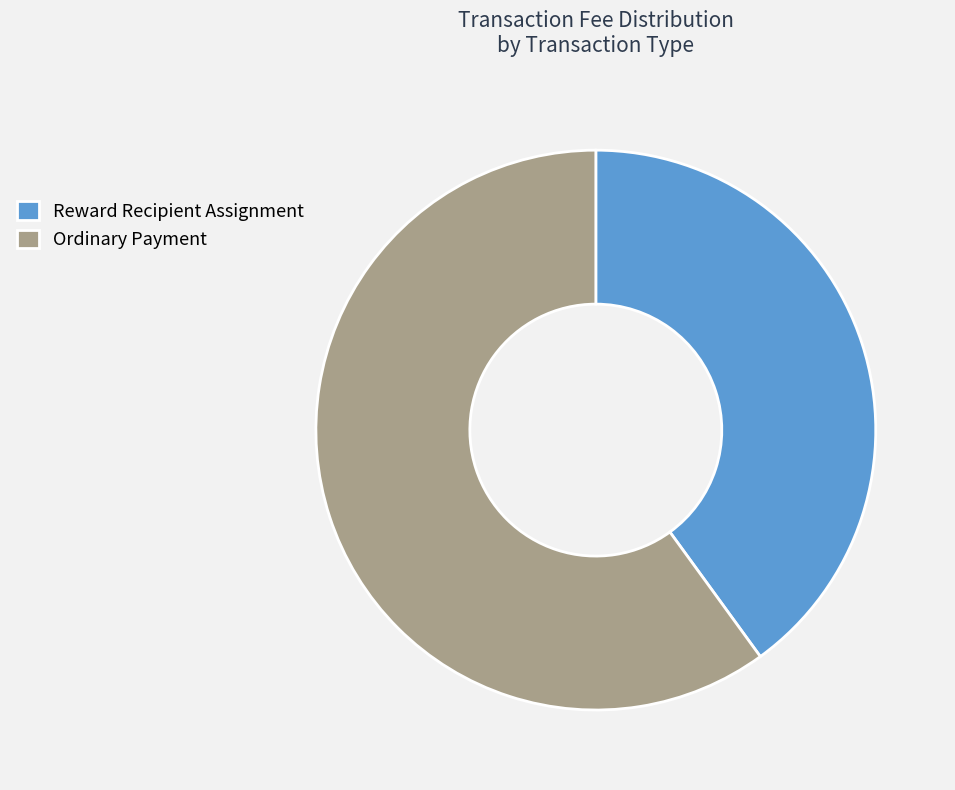

Combined, do Reward Recipient Assignment and Ordinary Payment account for over 50%?

Yes